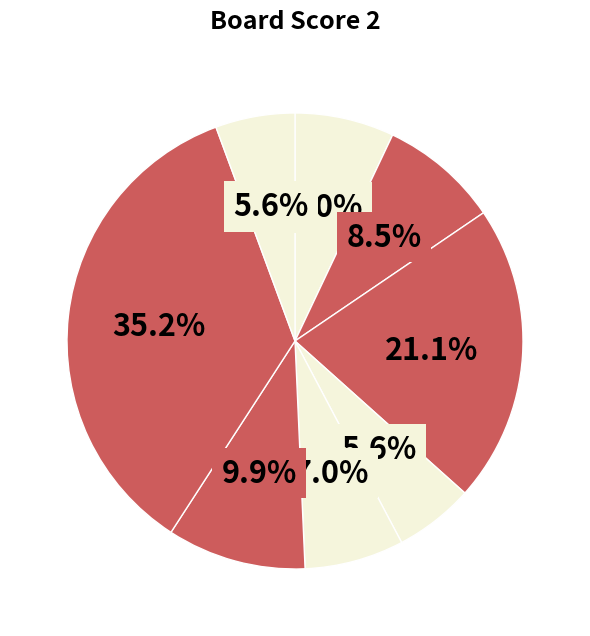

How many slices are in this pie chart?

8